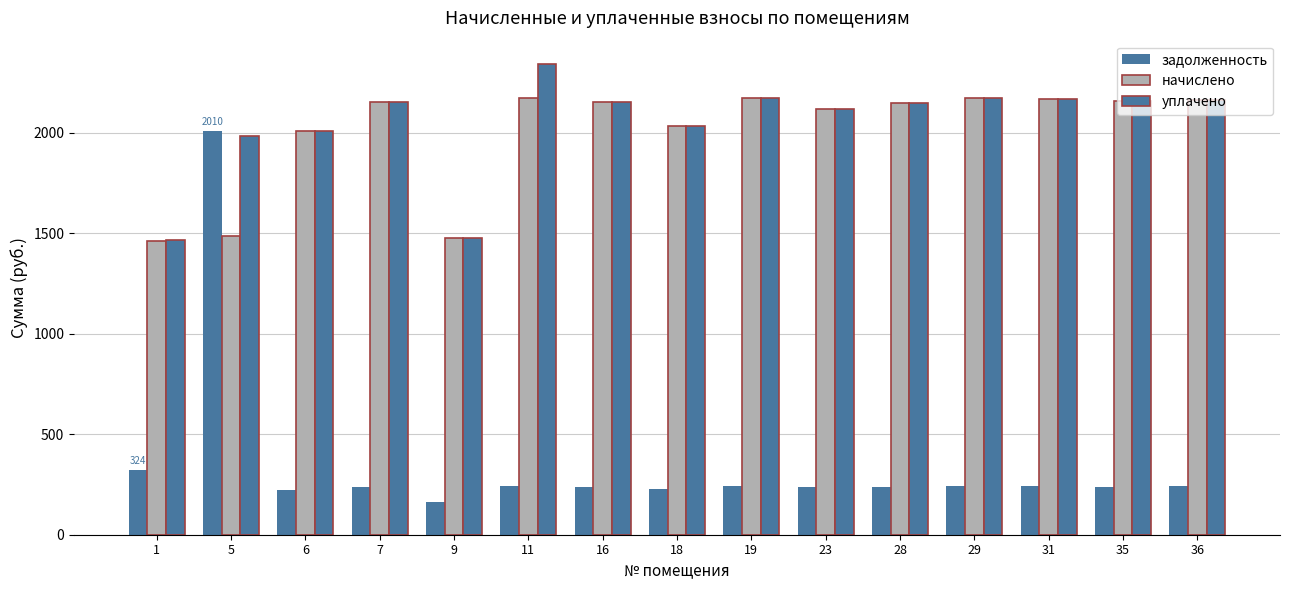

How many values in the задолженность series exceed 239?

10